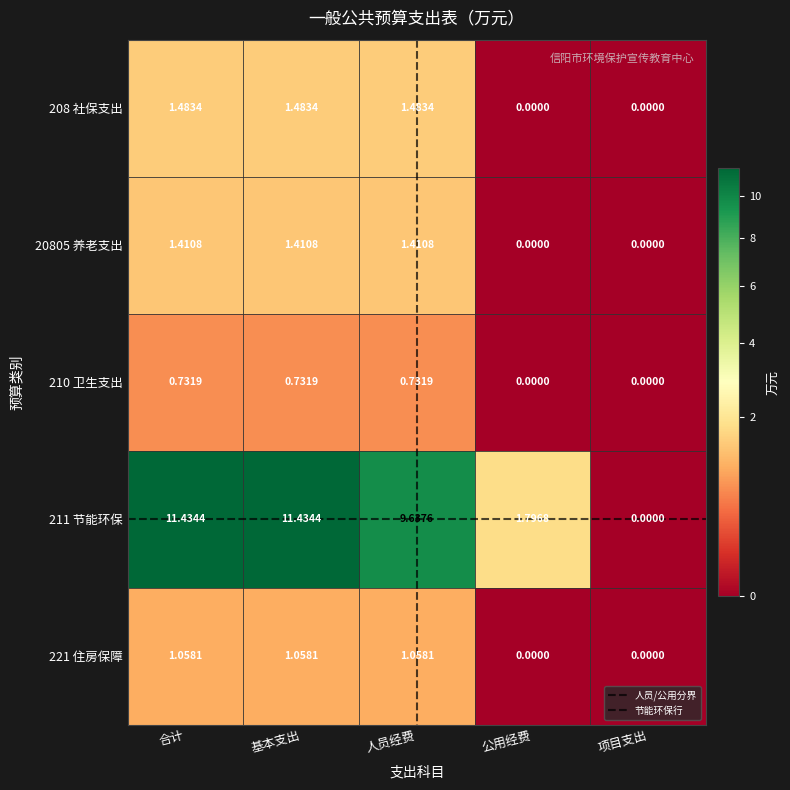

How many values in 208 社保支出 are above zero?

3